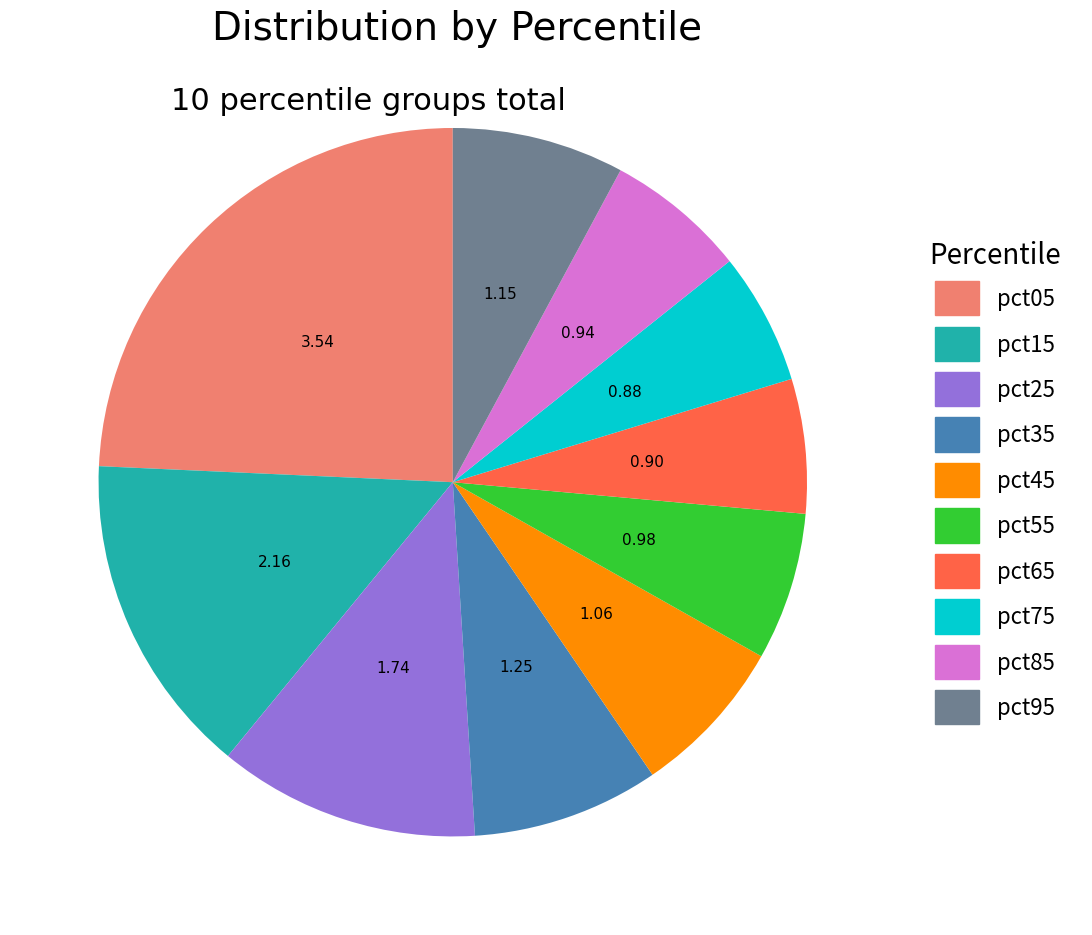

True or false: pct35 accounts for 9% of the total.

True